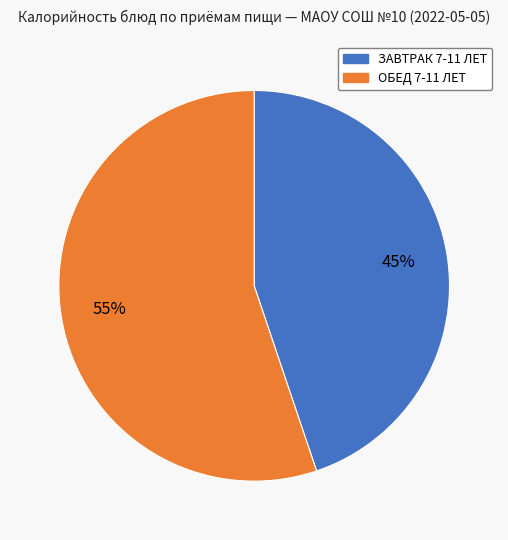

Which category has the biggest portion of the pie?

ОБЕД 7-11 ЛЕТ